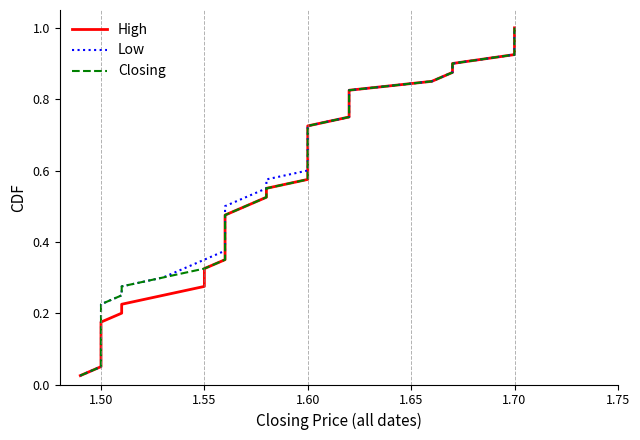

At how many categories does at least one series exceed 0?

40